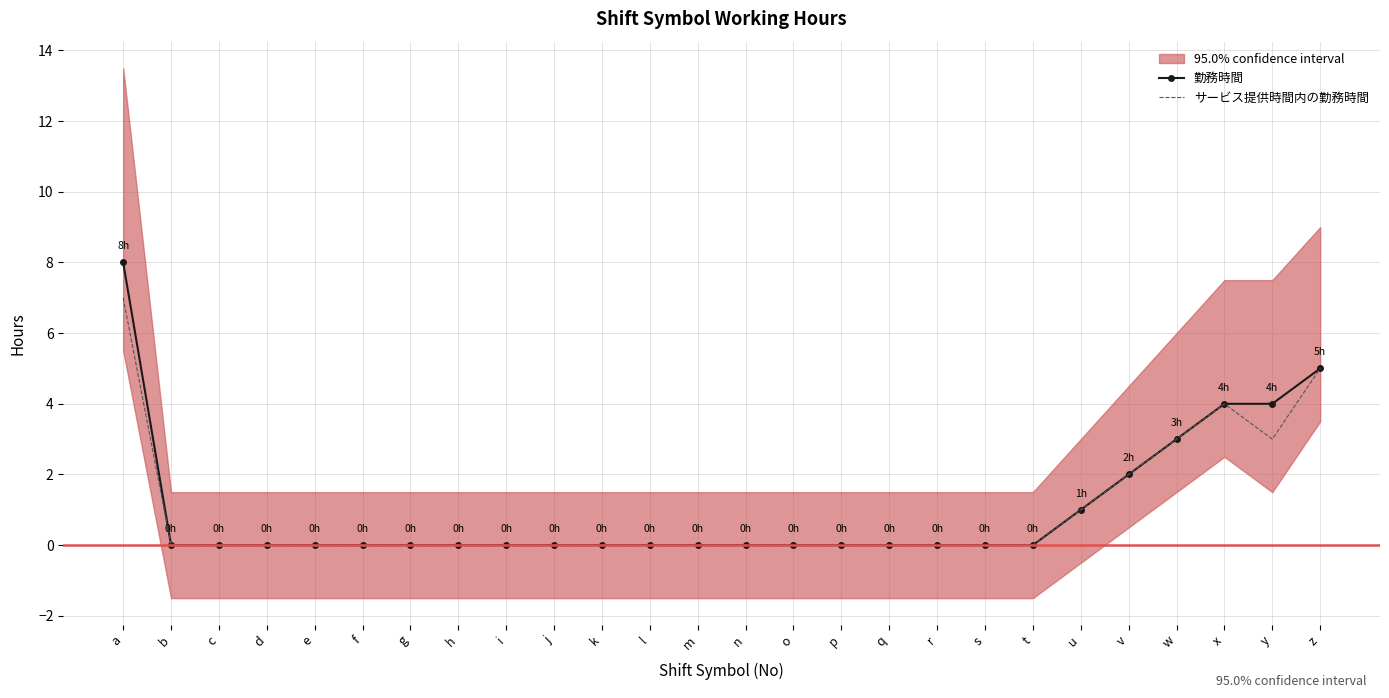

Is this an area chart (filled region under the line)?

No